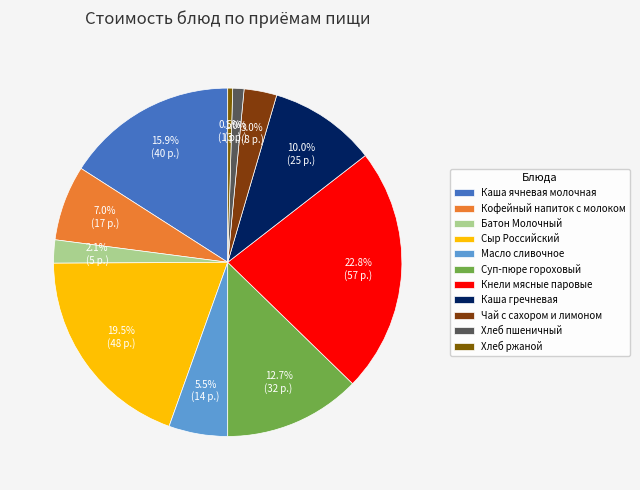

Does any single category account for the majority?

No